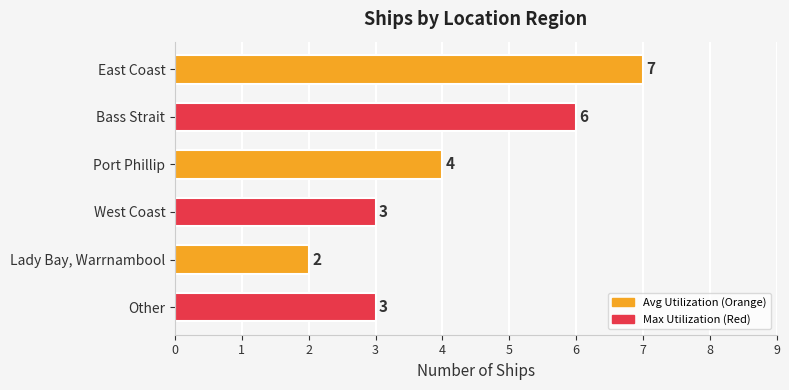

What is the sum of all values?

25